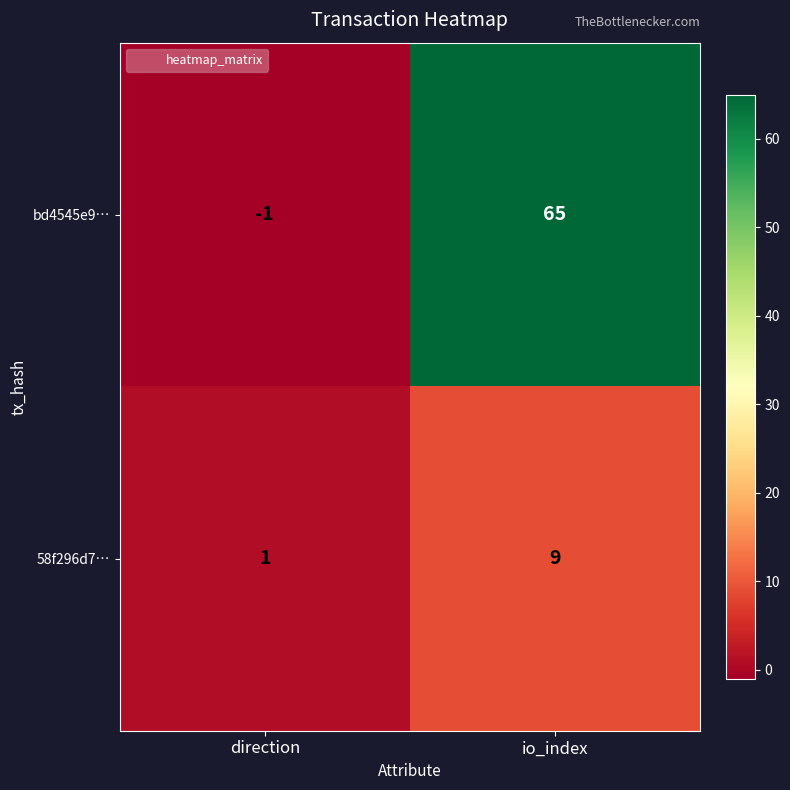

What is the average value of the bd4545e9… series?

32